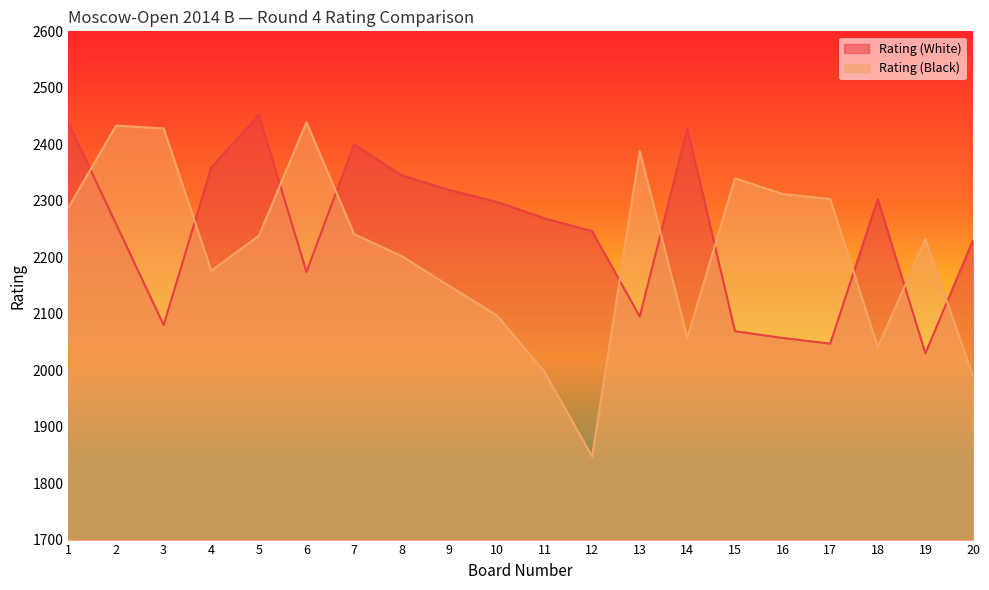

What is the spread (max minus min) of values at 14?

371